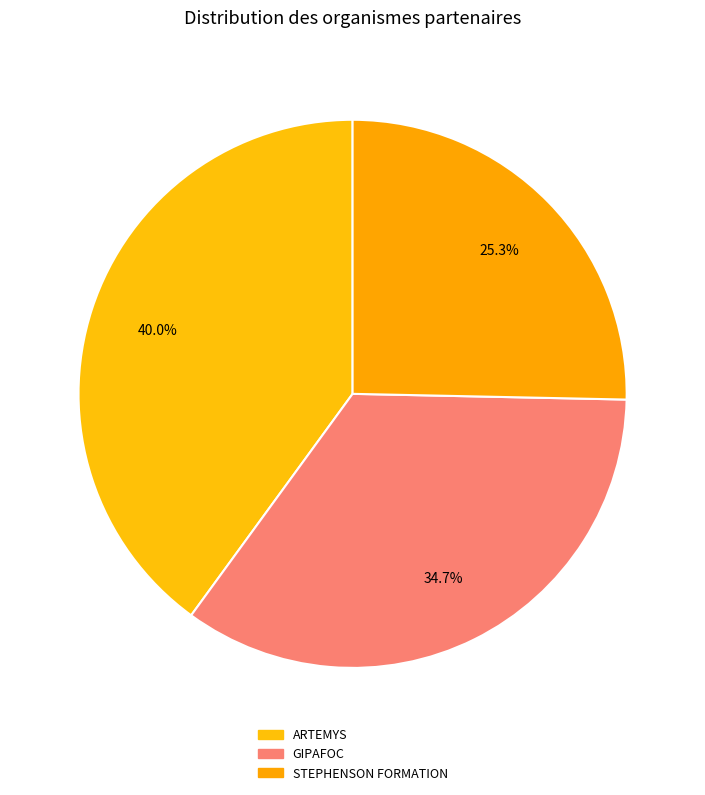

True or false: GIPAFOC accounts for 40% of the total.

False